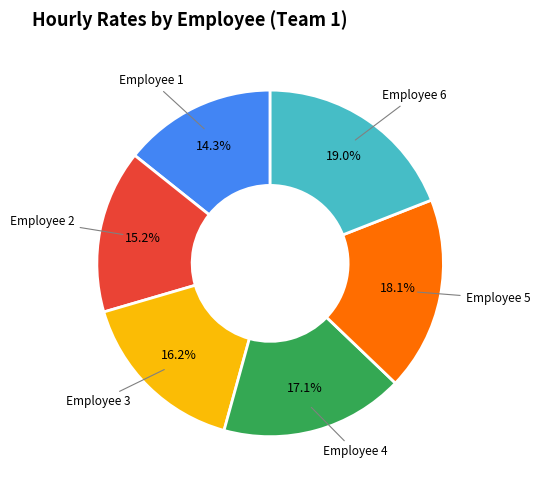

Which has a higher value, Employee 5 or Employee 1?

Employee 5